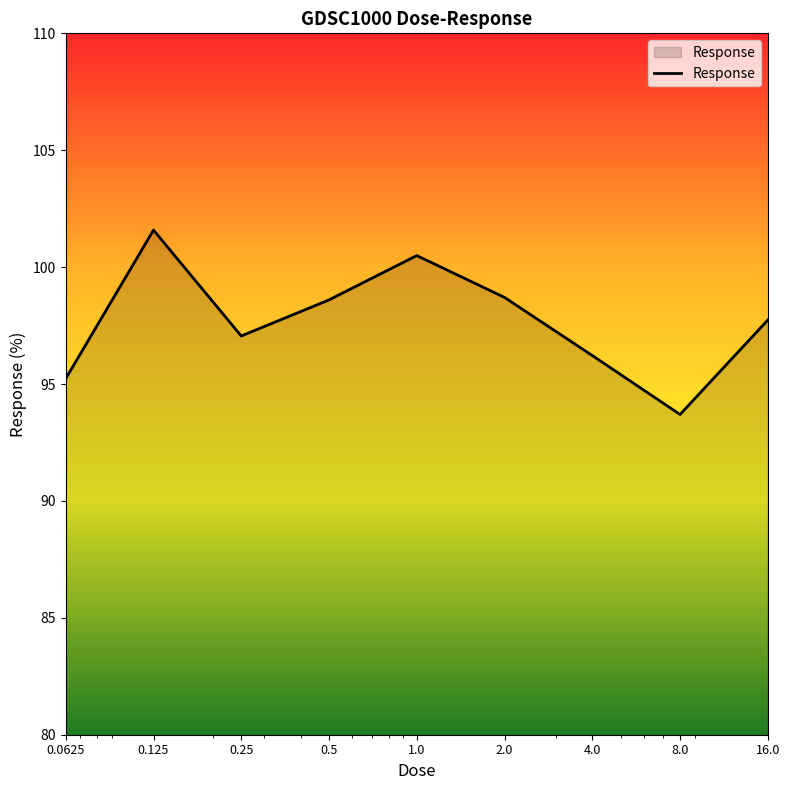

What is the smallest value displayed?

93.7